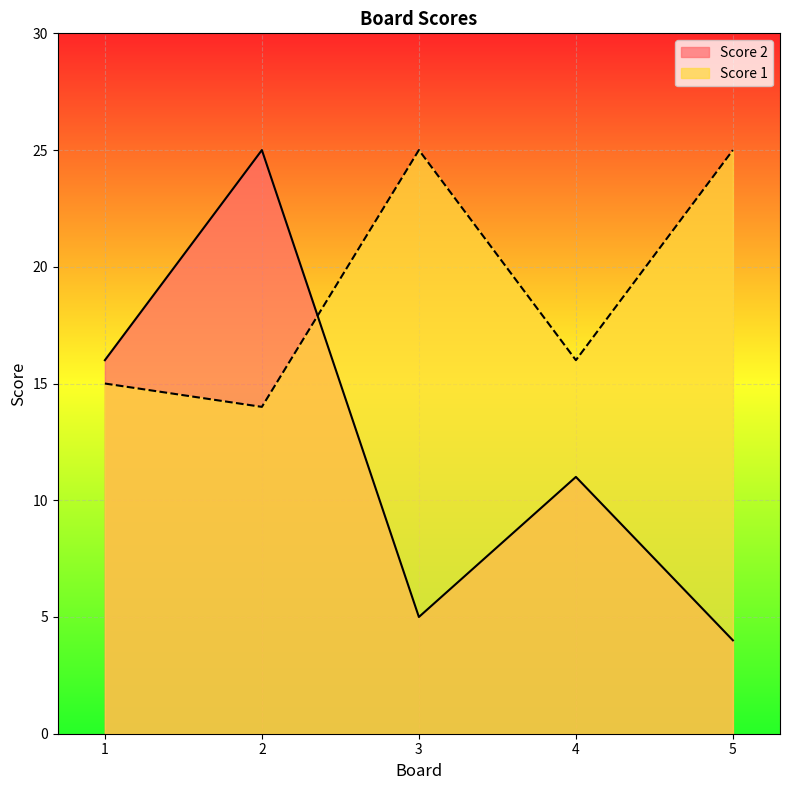

What is the sum of all Score 1 values?

95